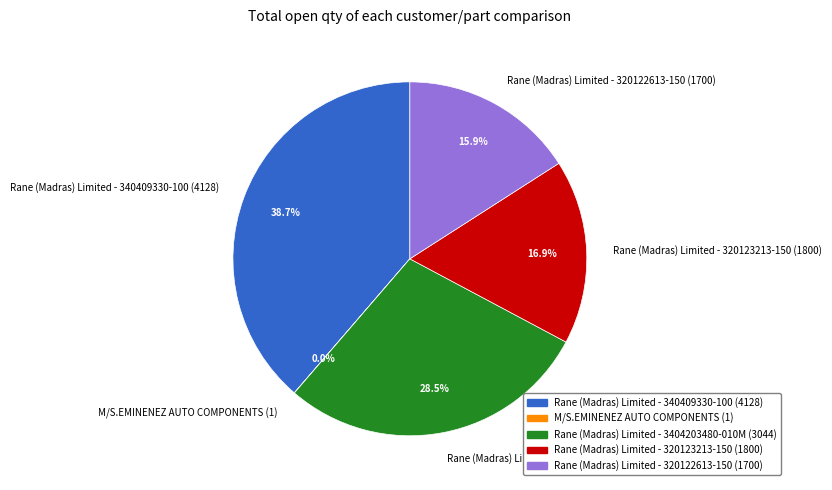

Combined, do Rane (Madras) Limited - 320123213-150 and Rane (Madras) Limited - 340409330-100 account for over 50%?

Yes